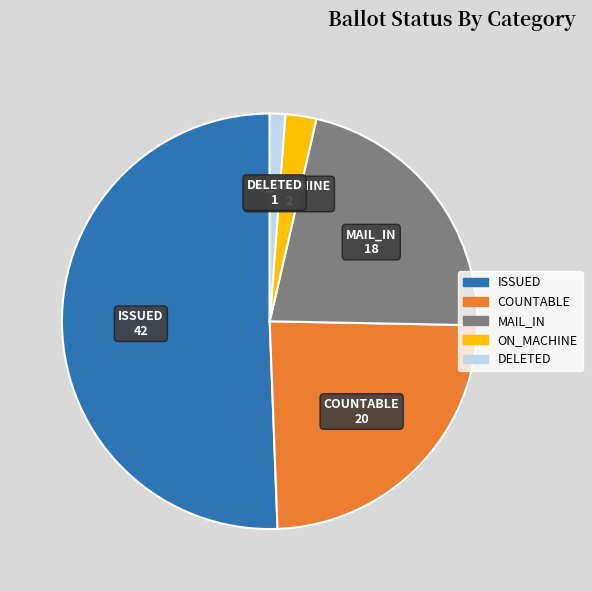

Is the sum of COUNTABLE and ISSUED greater than half?

Yes